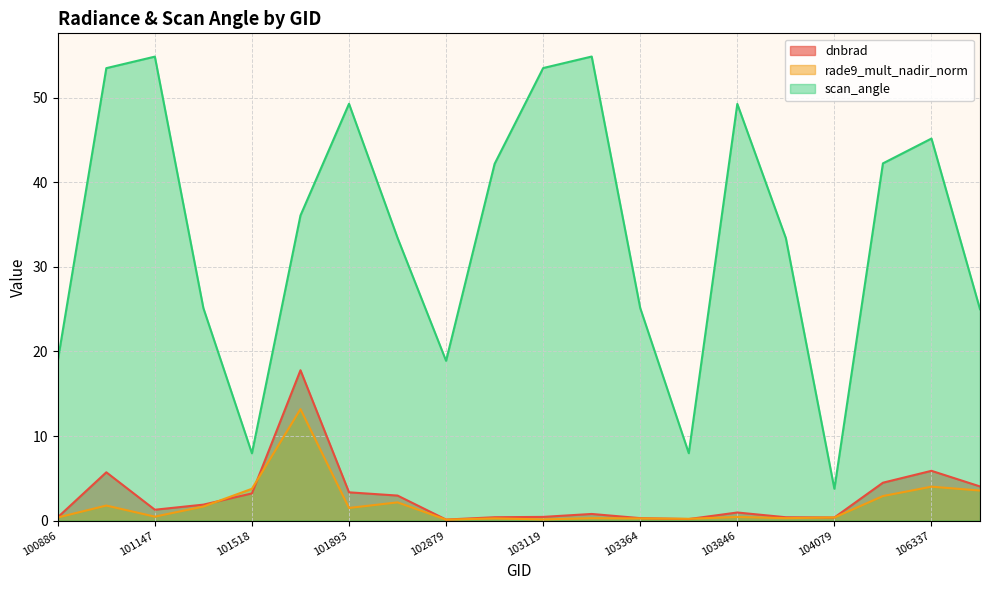

How many series are shown in this chart?

3